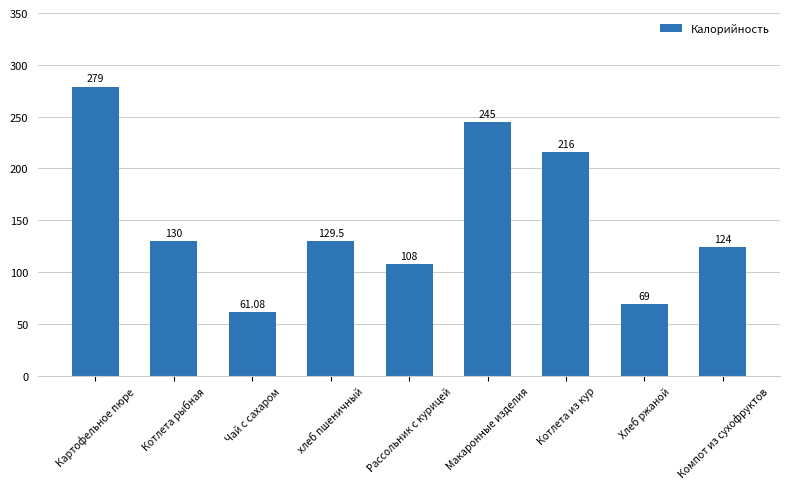

Where does the data first go above 129?

Картофельное пюре